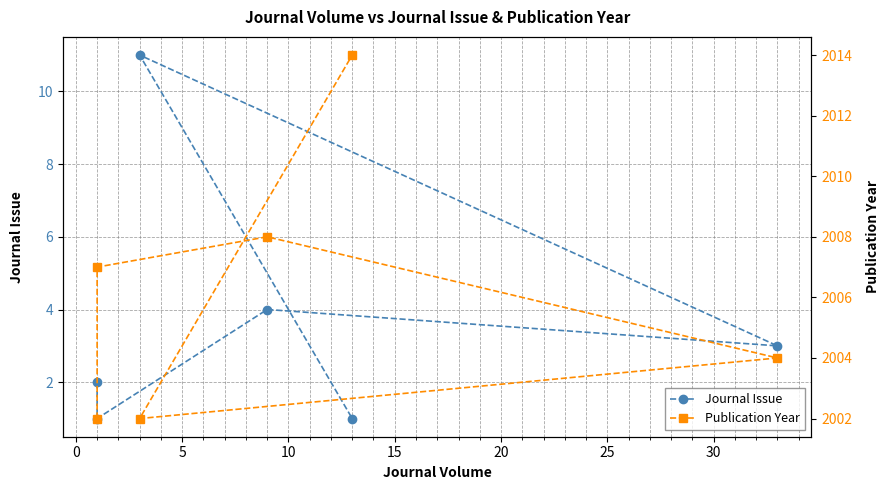

How many categories are shown in the chart?

6